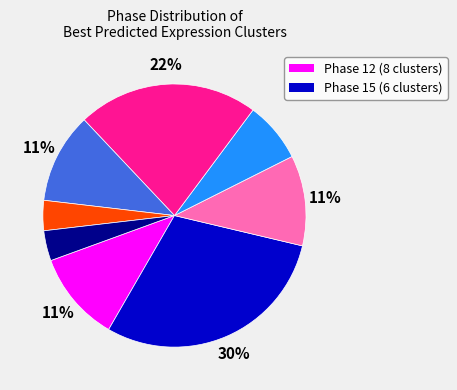

To the nearest percent, what is the difference between the largest and smallest slice percentages?

26%